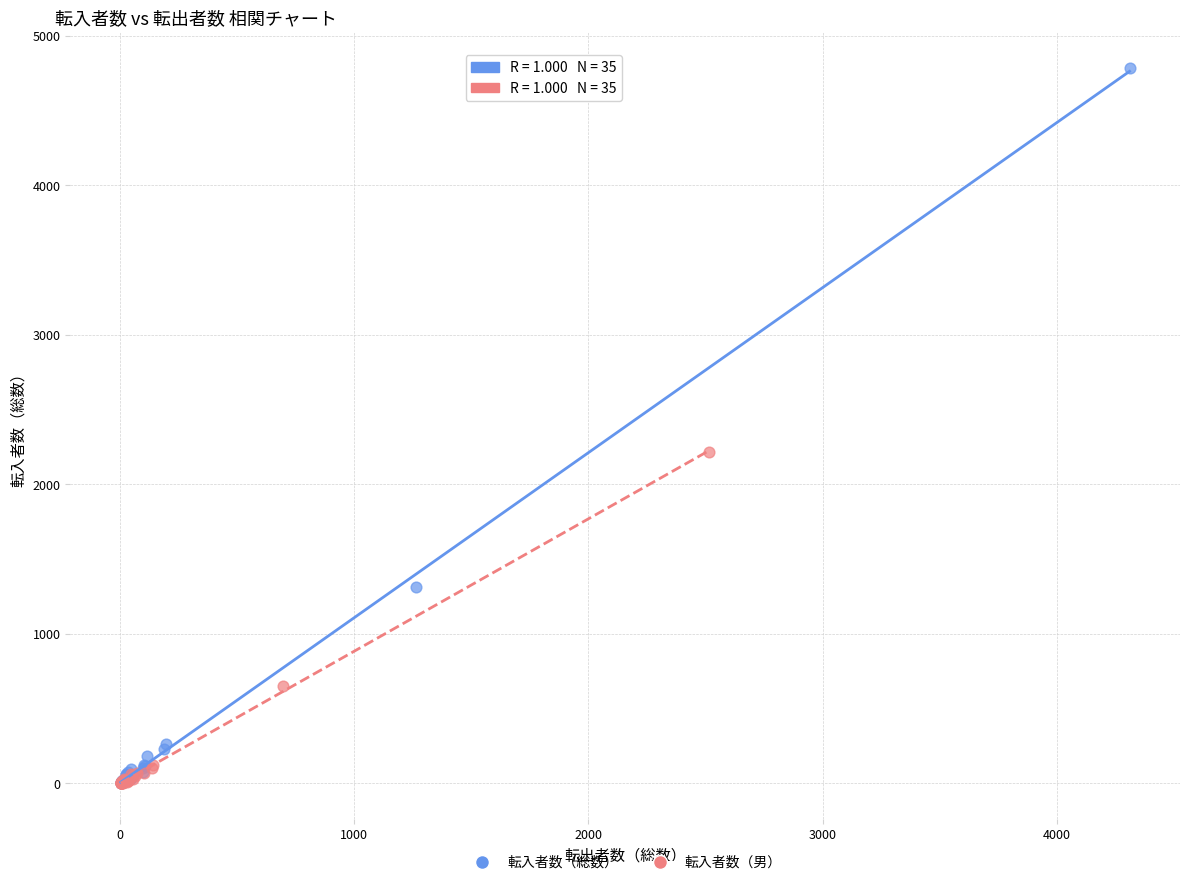

Which series has the widest spread of Y values?

転入者数（総数）